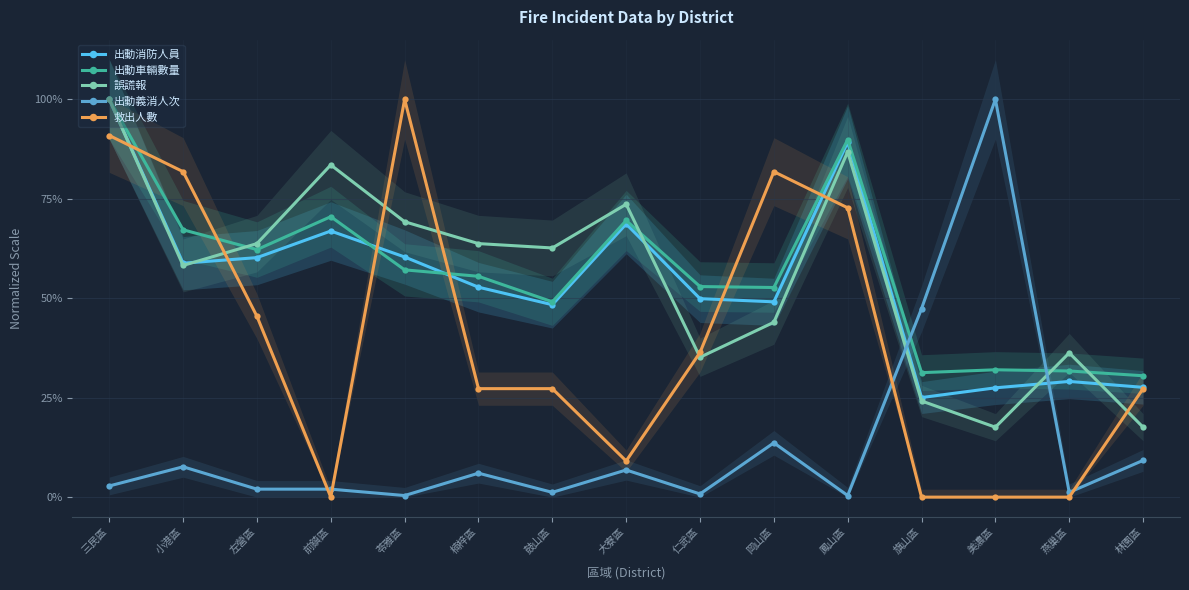

At which category does the chart reach its minimum across all series?

前鎮區